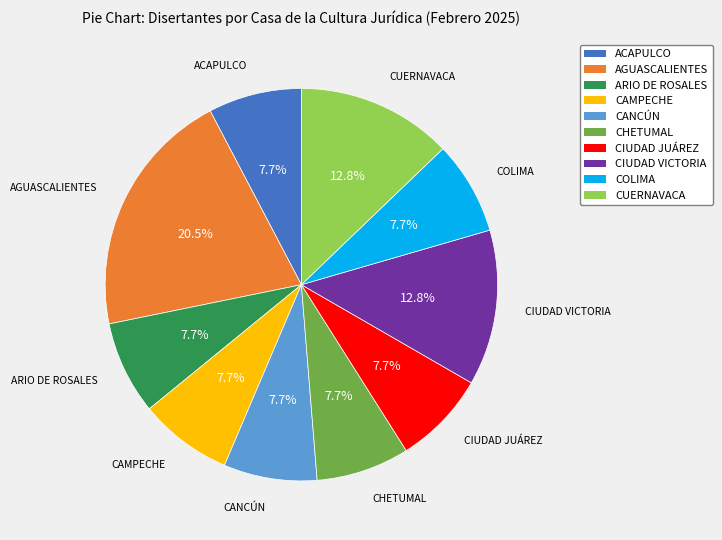

Does any single category account for the majority?

No